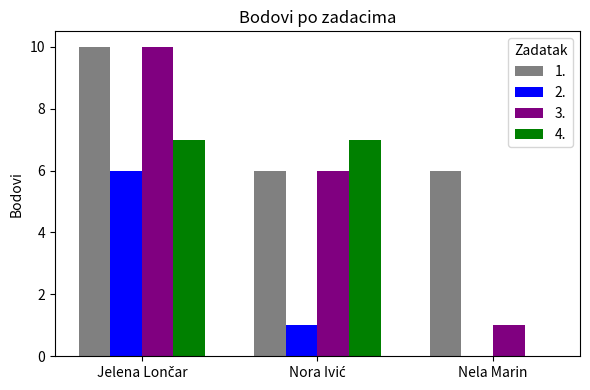

How many values in 2. are above zero?

2